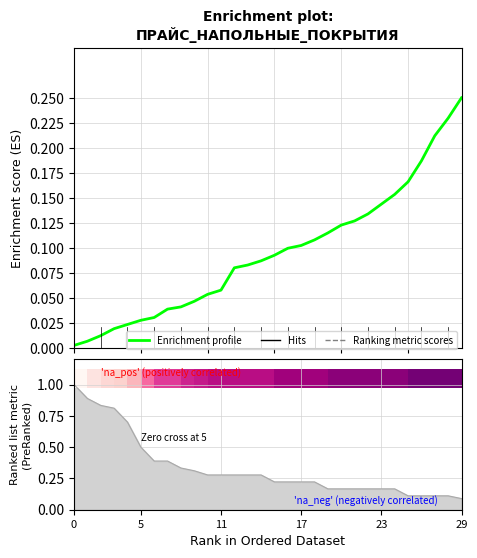

Which category has the highest value across all series?

29